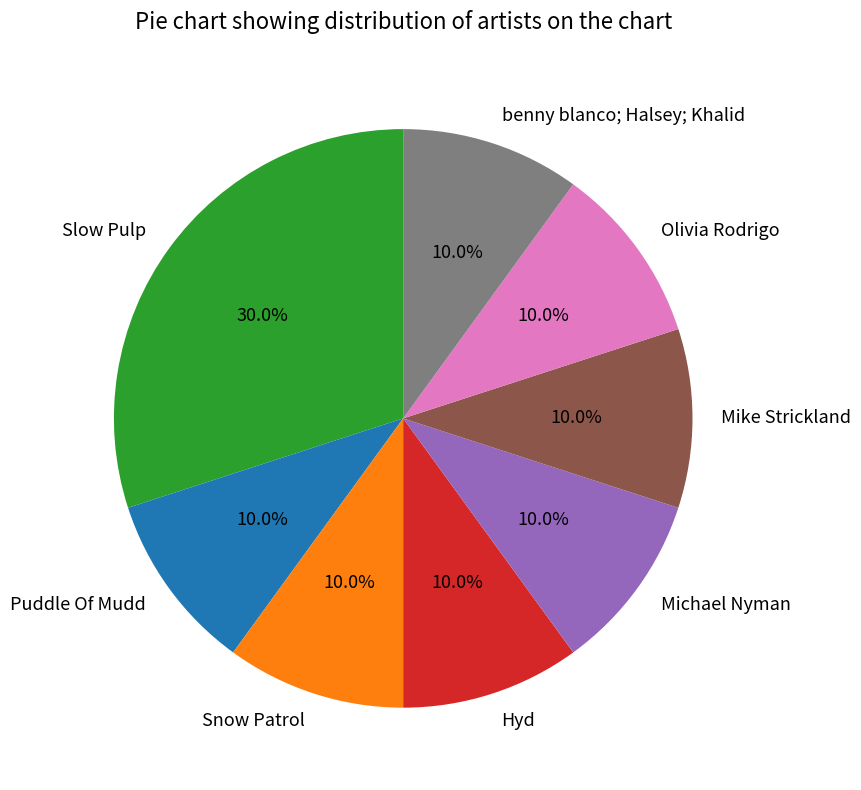

Approximately how many times larger is the value at Slow Pulp compared to Mike Strickland?

3.0